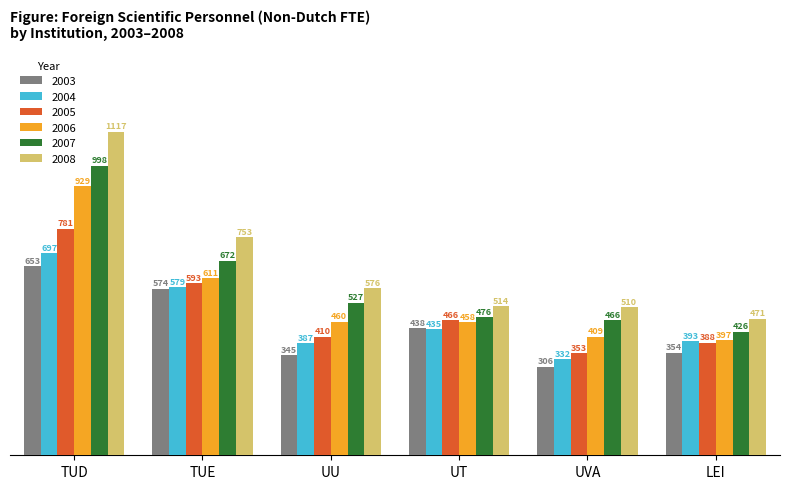

Between TUD and LEI, which series saw the biggest shift?

2008